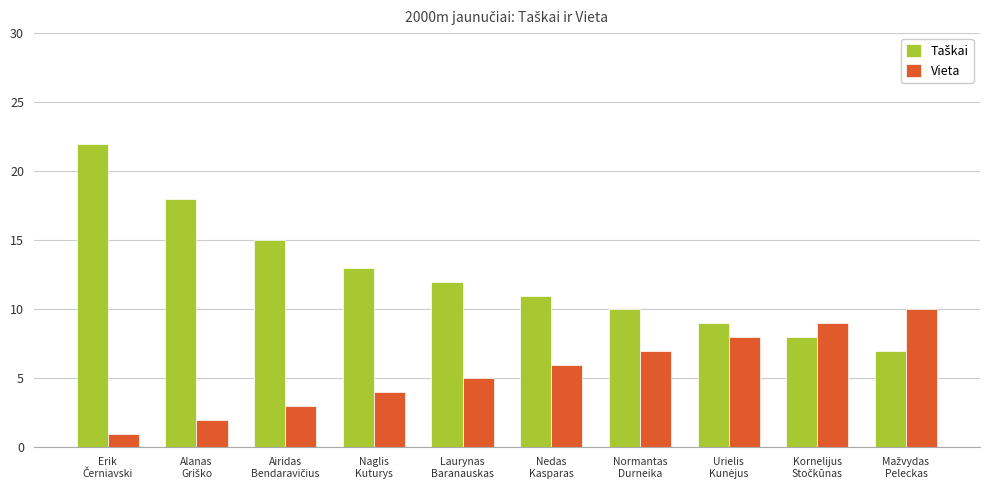

What is the average value of the Vieta series?

6